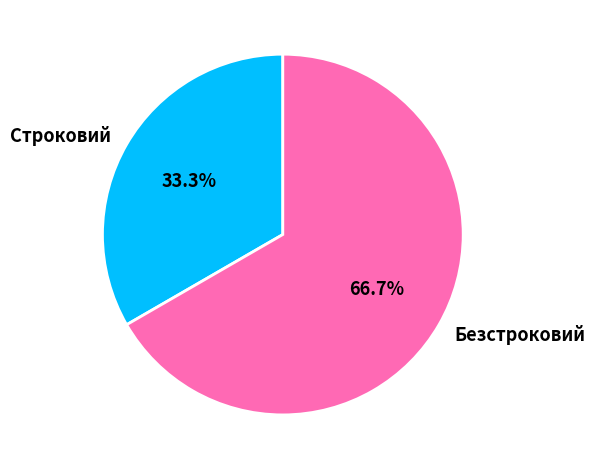

To the nearest percent, what is the average slice percentage?

50%